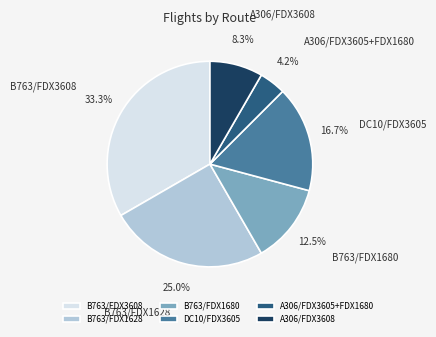

Is the sum of B763/FDX1680 and DC10/FDX3605 greater than half?

No